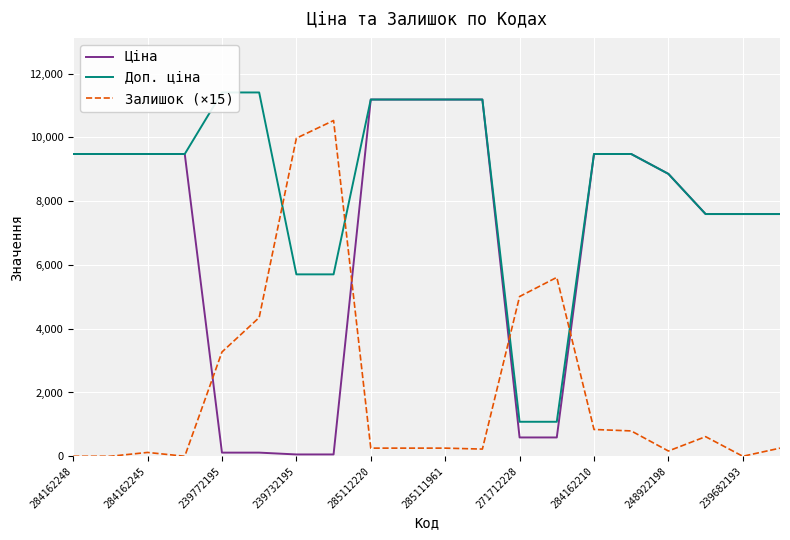

What is the value of the Ціна point at the 3rd from the left?

9480.1